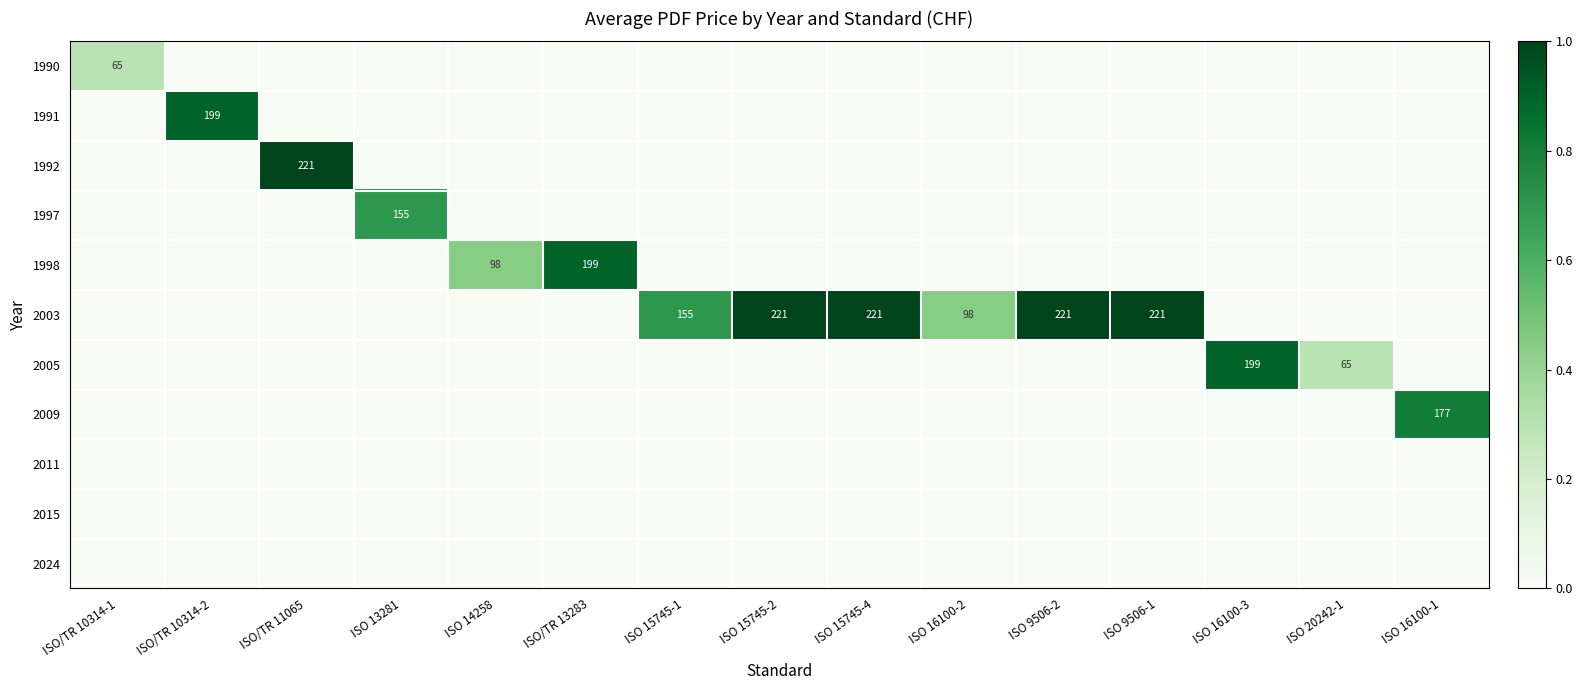

At which label does 1997 reach its peak?

ISO 13281